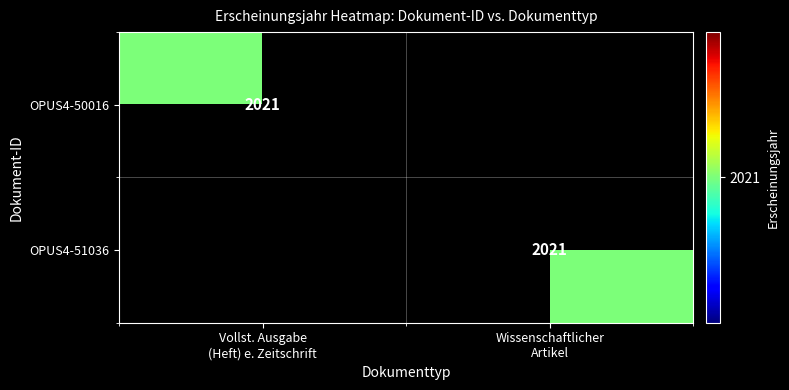

Which label corresponds to the largest value in the chart?

Vollst. Ausgabe
(Heft) e. Zeitschrift